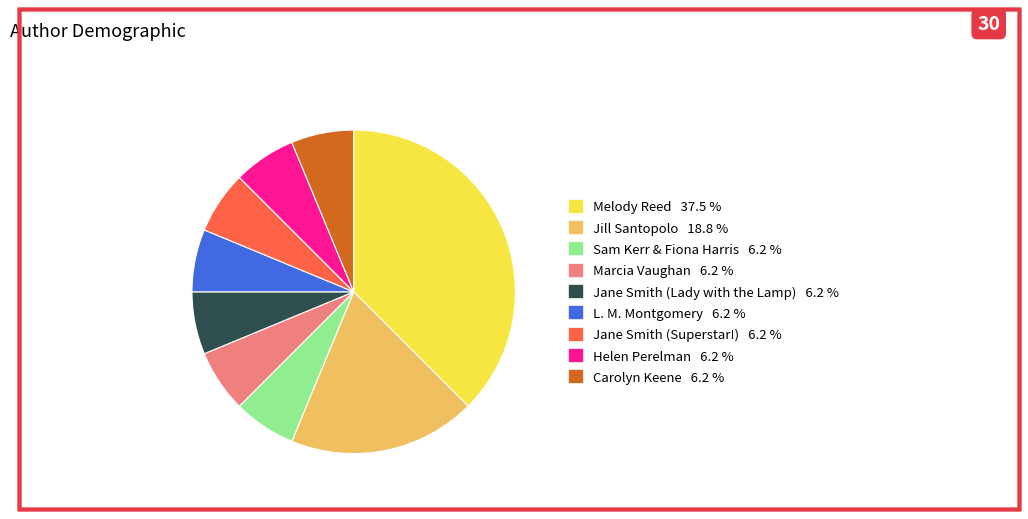

True or false: Jane Smith (Lady with the Lamp) accounts for 6% of the total.

True